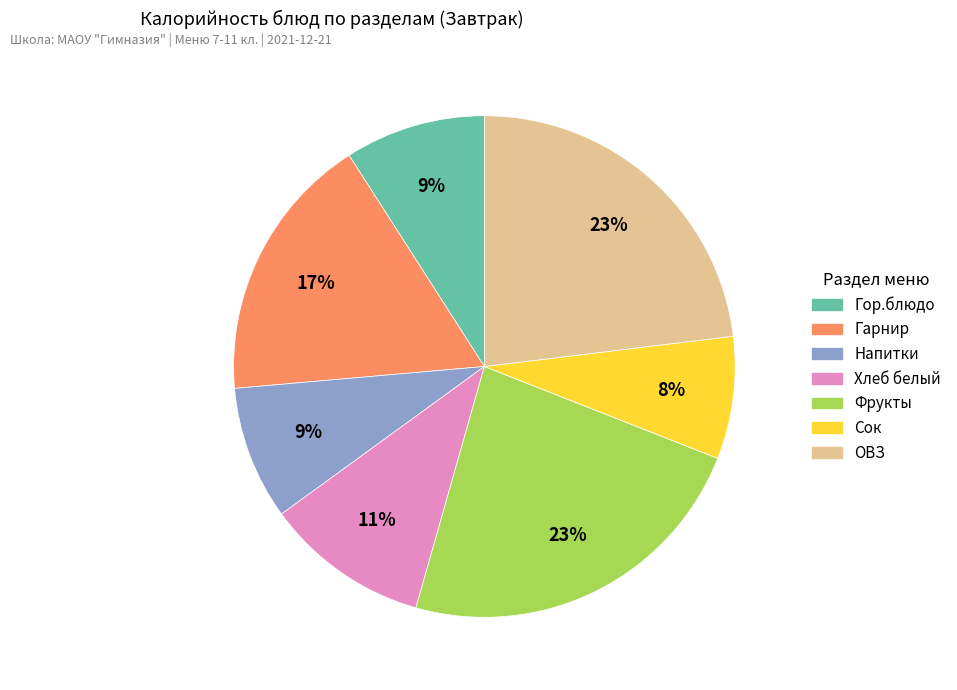

True or false: ОВЗ accounts for 23% of the total.

True